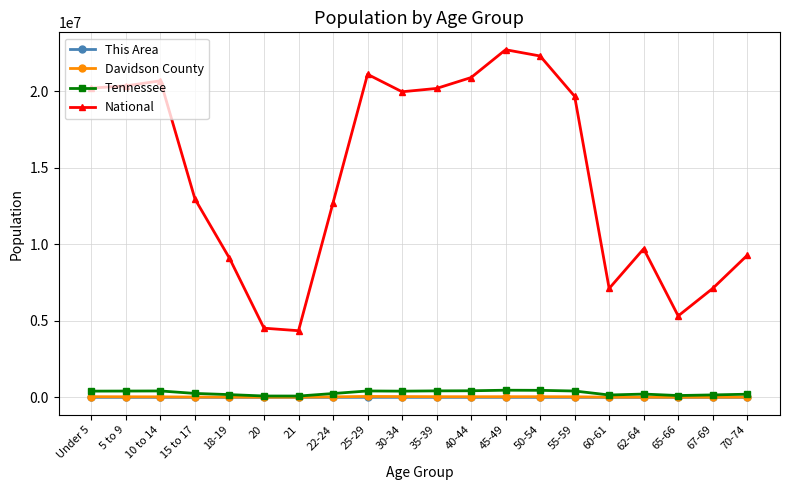

How many values in the National series are below 19664805?

10